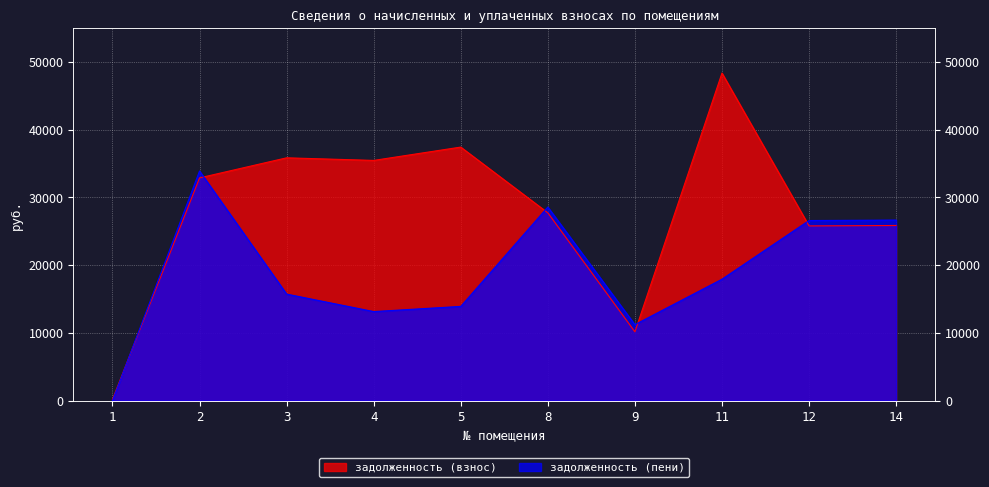

True or false: задолженность (взнос) and задолженность (пени) intersect in this chart.

True